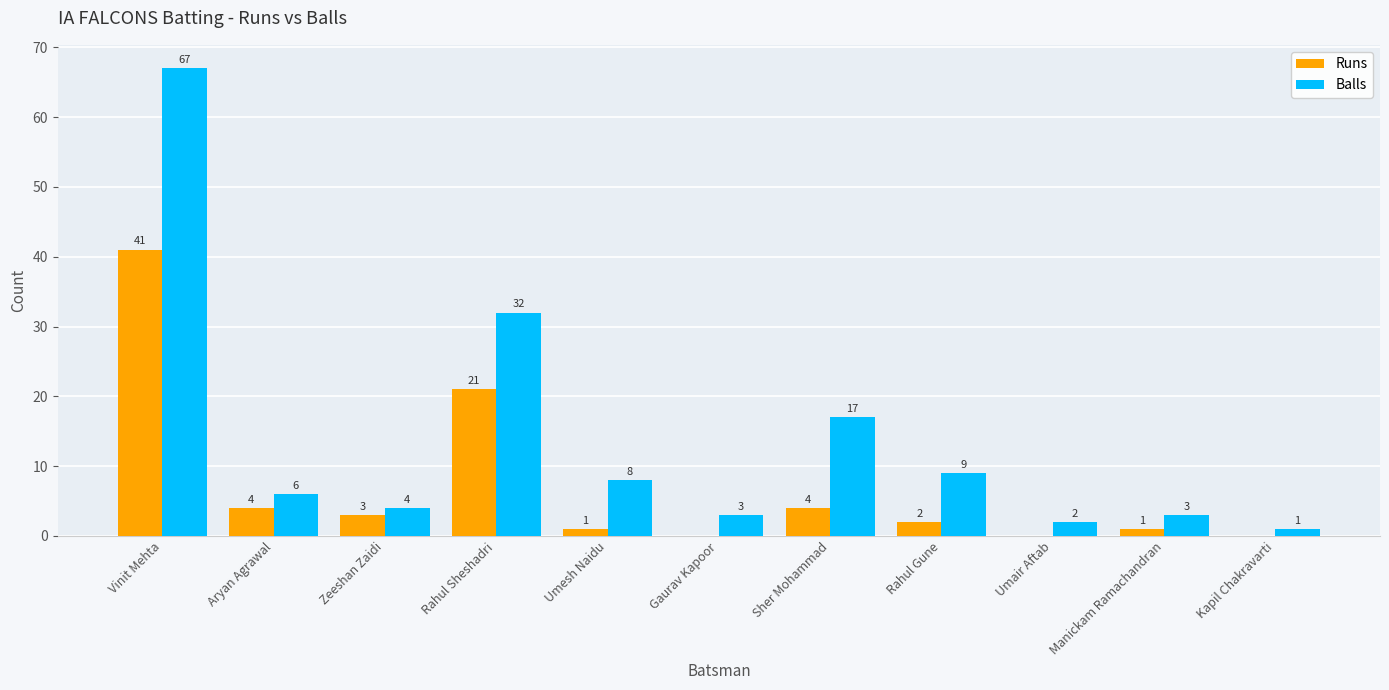

At which label is Balls closest to 34?

Rahul Sheshadri